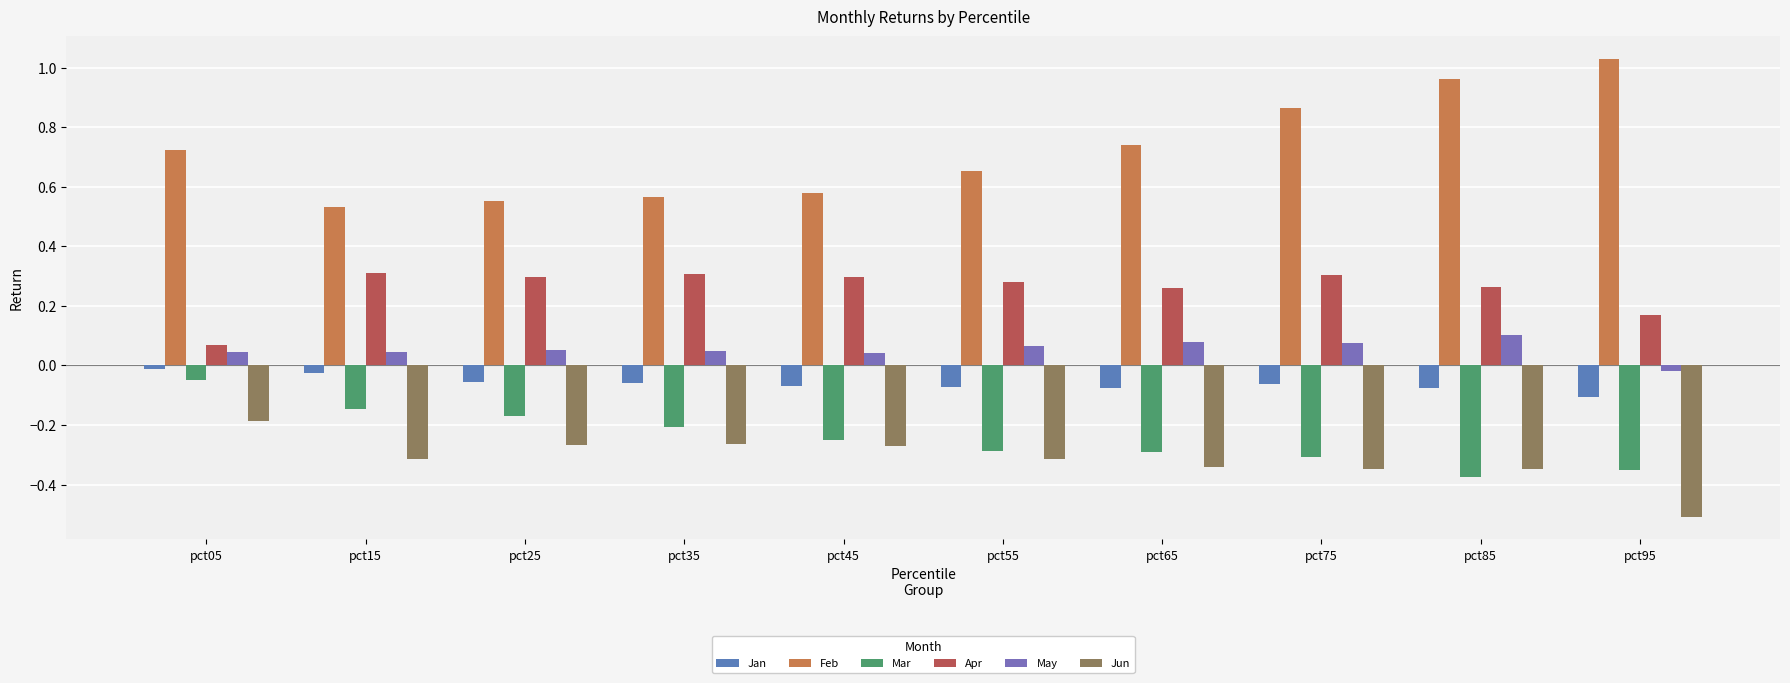

Where is Jan nearest to the value 0?

pct05